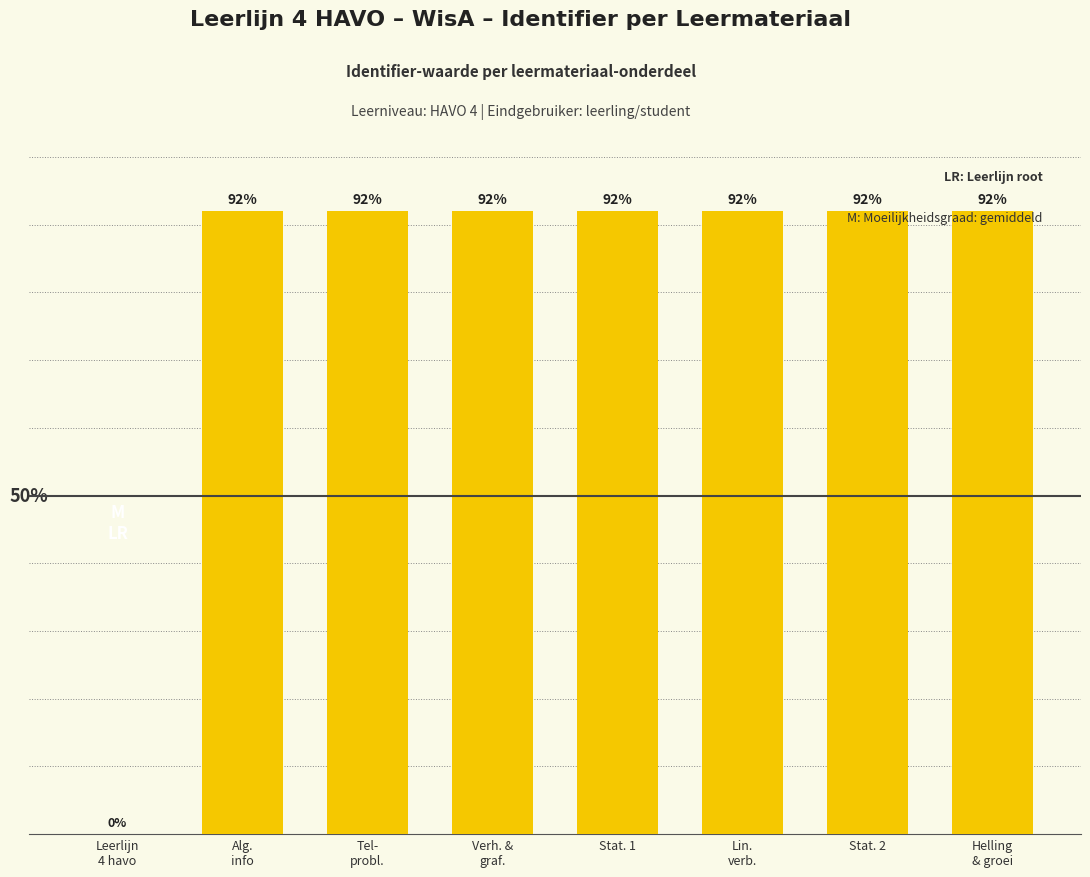

Where does the data first go above 91?

Alg.
info